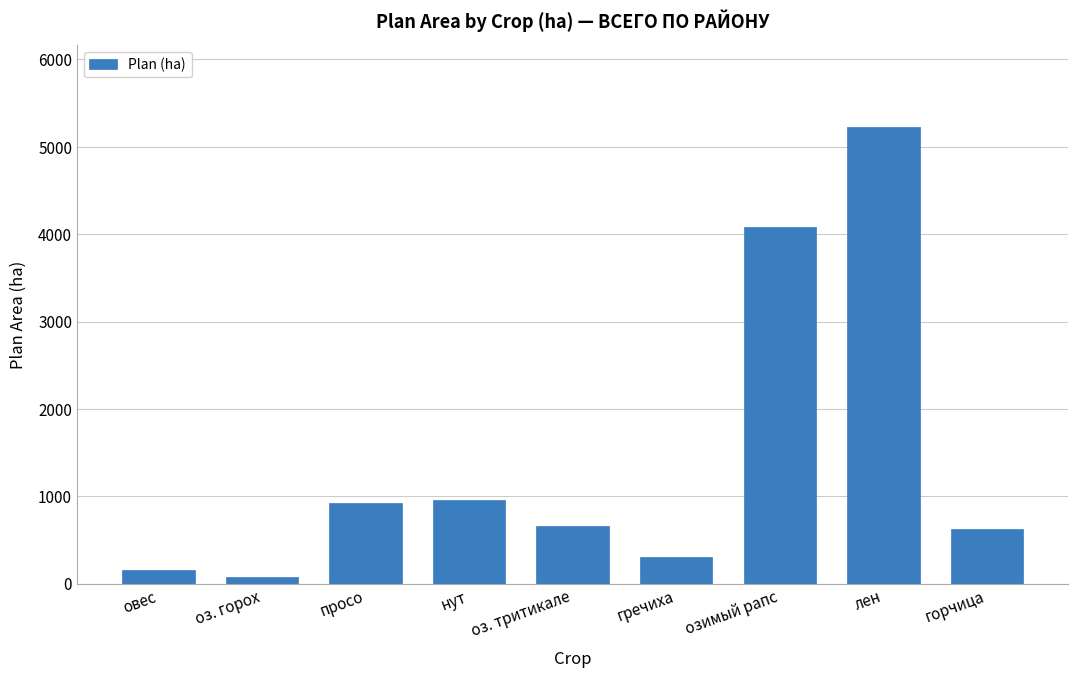

Reading right to left, what are all the values shown in this chart?

горчица=626	лен=5227	озимый рапс=4077	гречиха=300	оз. тритикале=661	нут=954	просо=928	оз. горох=77	овес=150